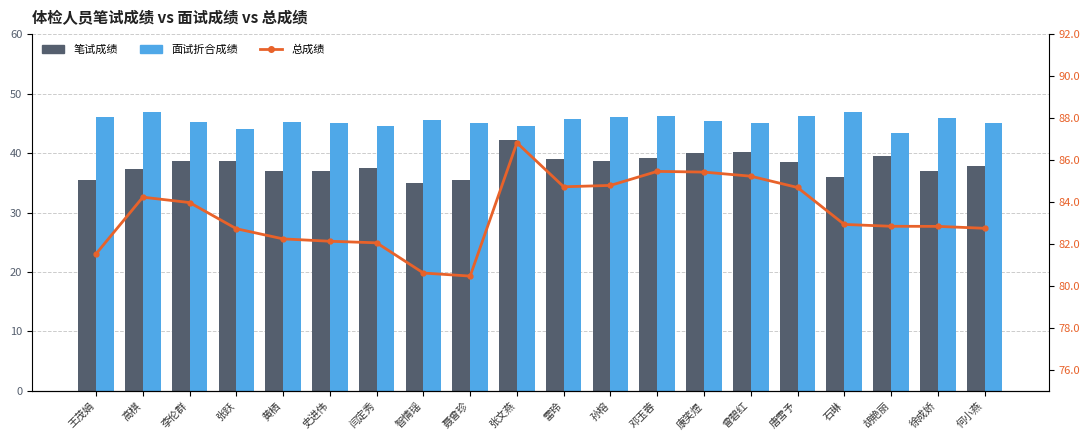

Is it true that 面试折合成绩 equals 45.0 at 聂曾珍?

True